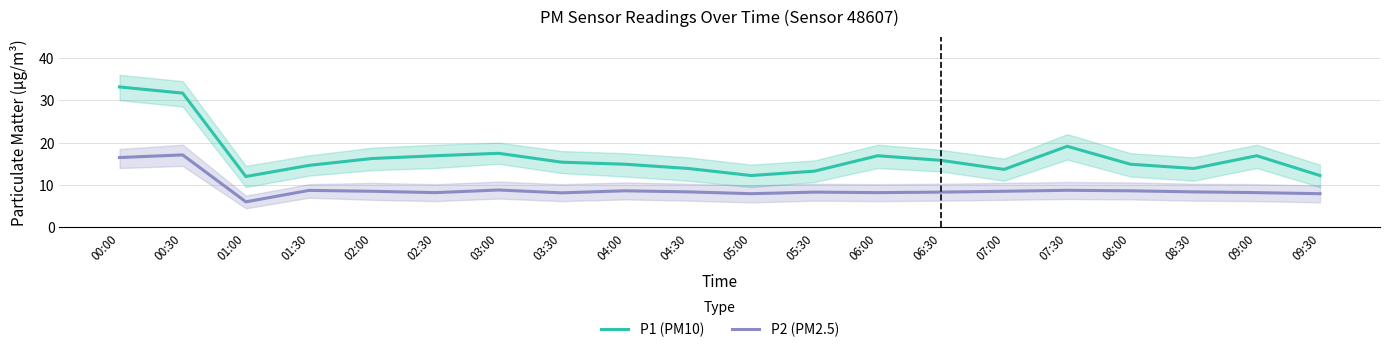

True or false: P2 (PM2.5) and P1 (PM10) cross at least once.

False